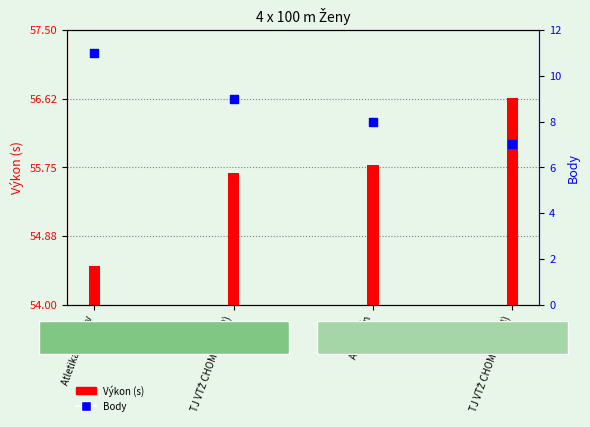

At how many categories does at least one series exceed 10?

1